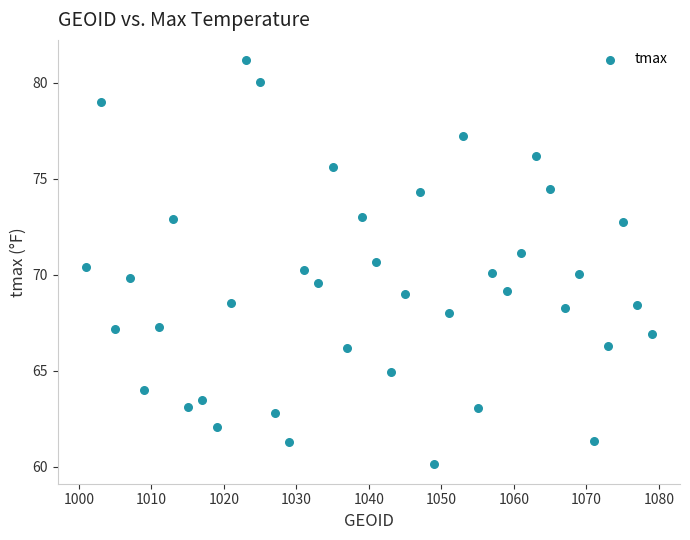

What is the range of X values (max minus min)?

78.0